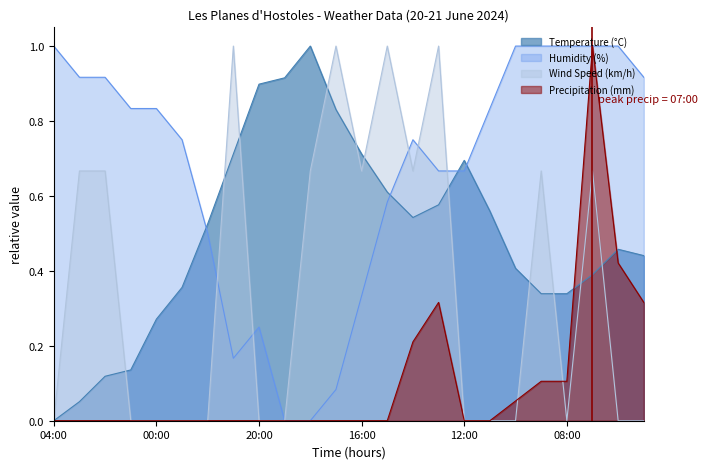

What are all the series names shown in the legend?

Temperature (°C), Humidity (%), Wind Speed (km/h), Precipitation (mm)